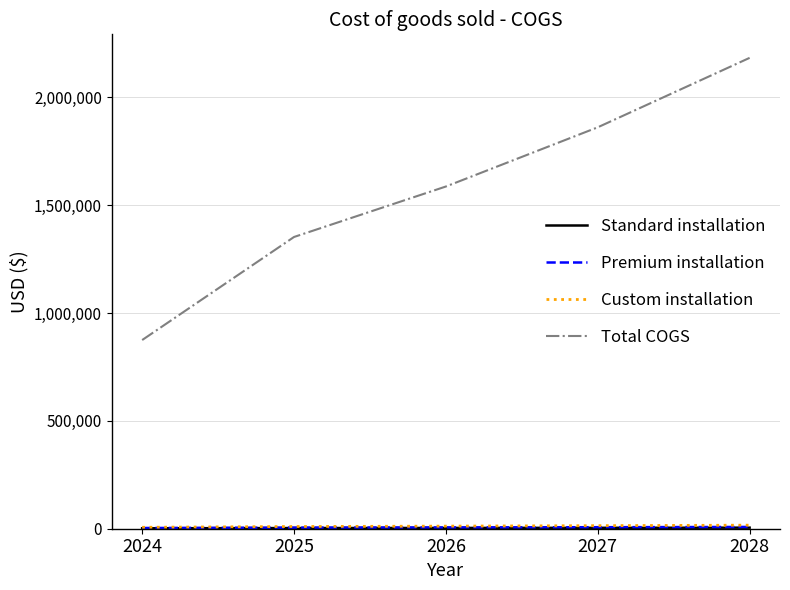

What is the greatest value displayed?

2183064.0